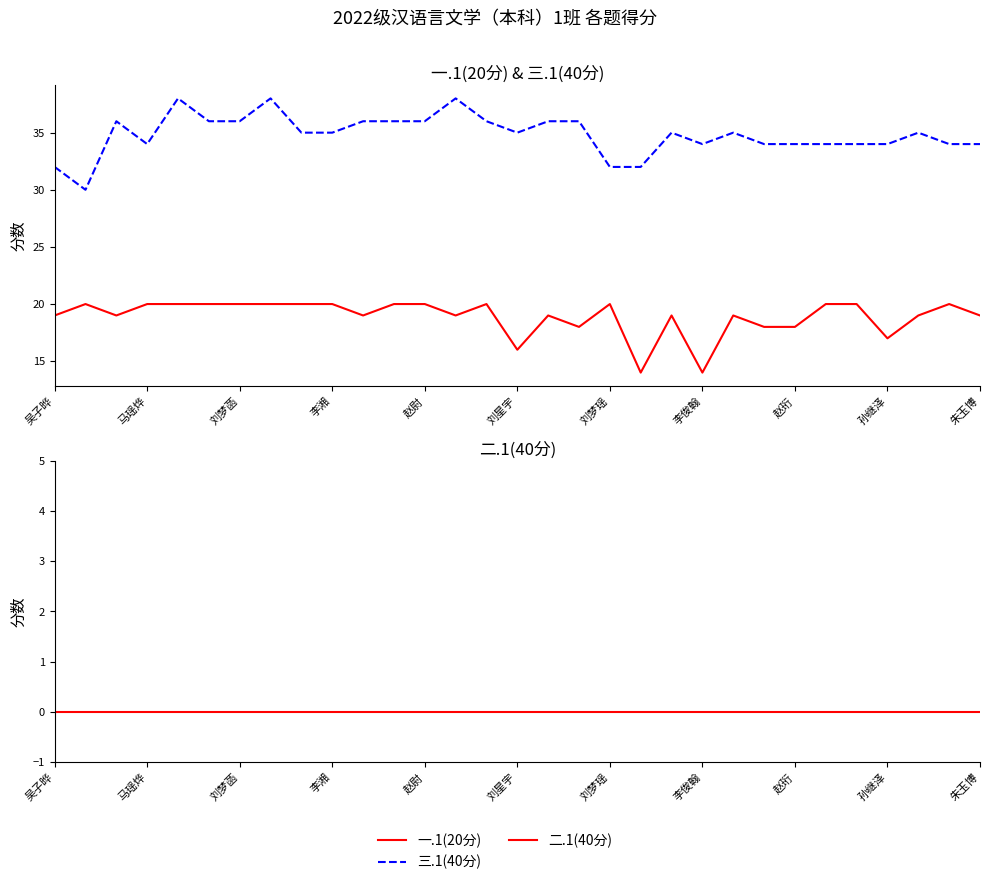

True or false: 三.1(40分) and 一.1(20分) cross at least once.

False